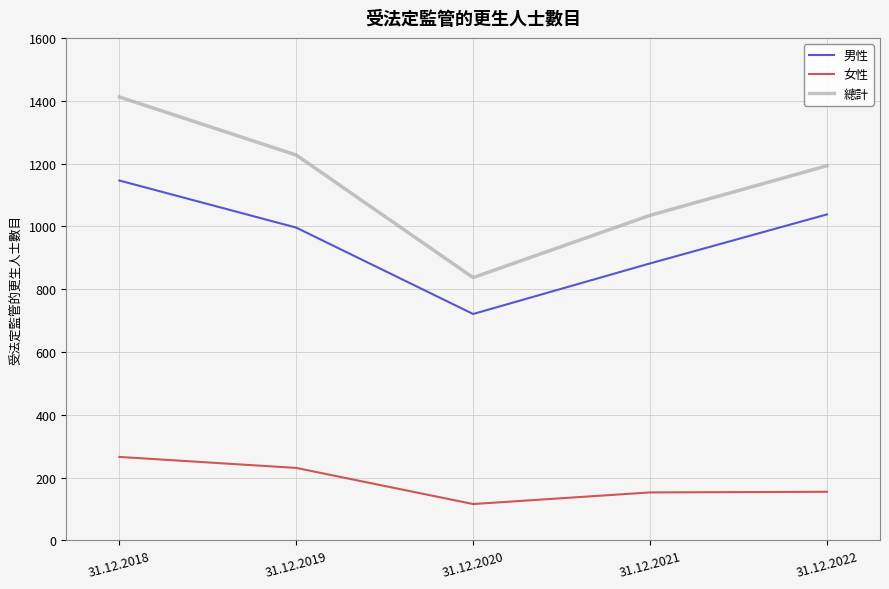

In 總計, how many points are lower than both neighbors (excluding endpoints)?

1